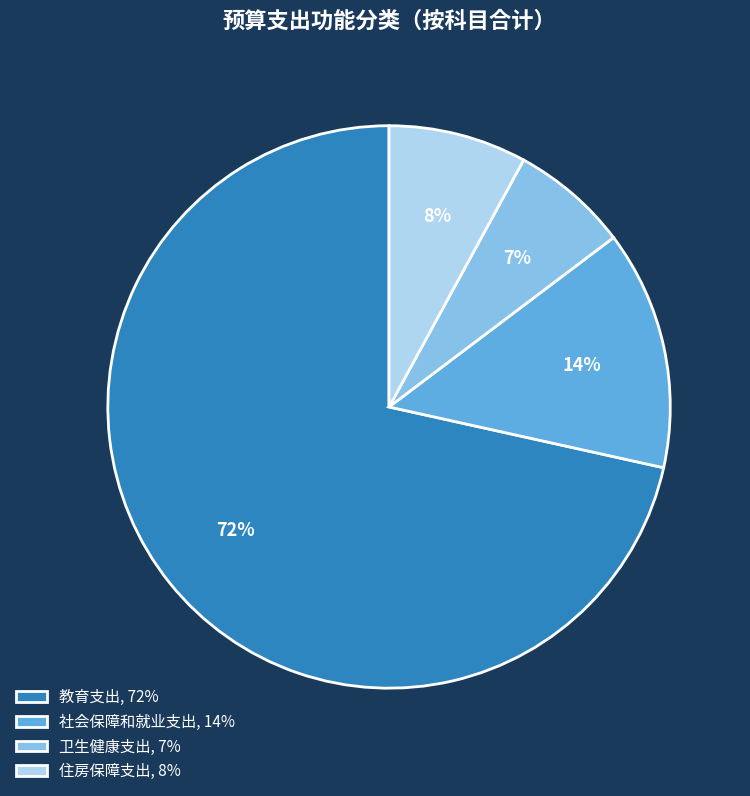

True or false: 社会保障和就业支出 accounts for 22% of the total.

False